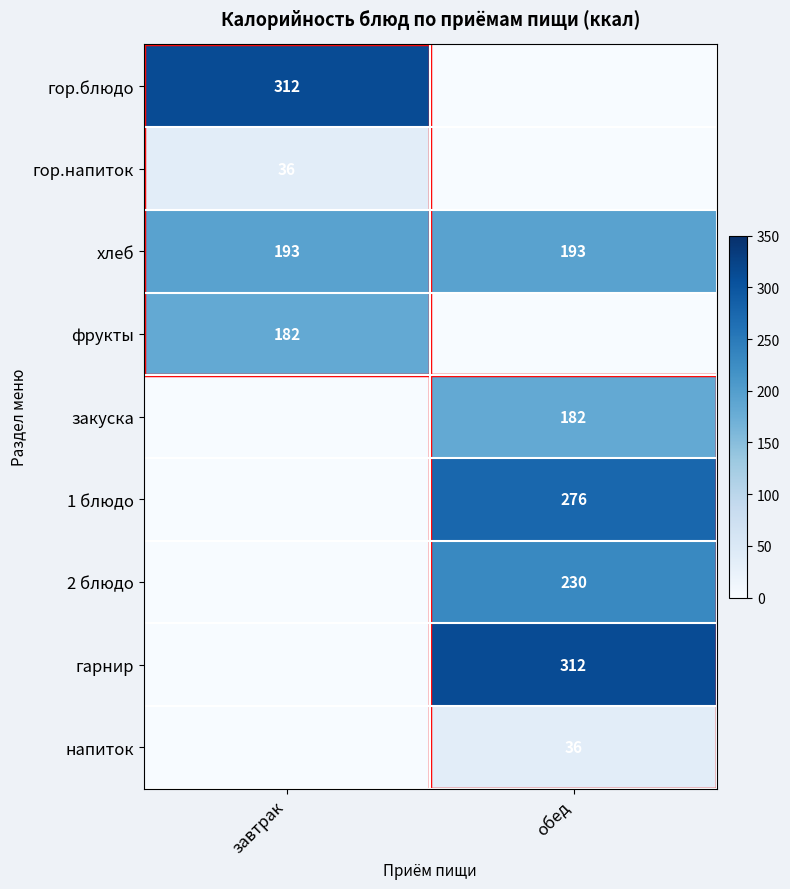

The 2 блюдо series shows 230 at обед. True or false?

True